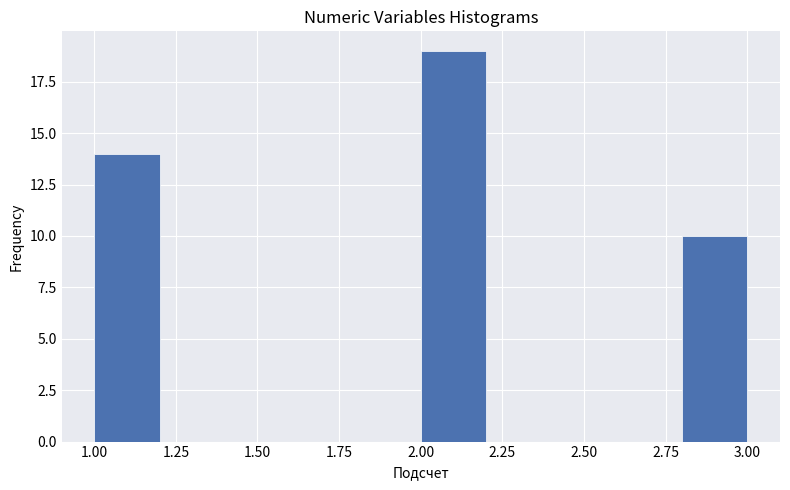

How tall is the bar that spans 2.0 to 2.2 on the x-axis? The values are not printed on the chart, so give them approximately, as read against the axis.

19